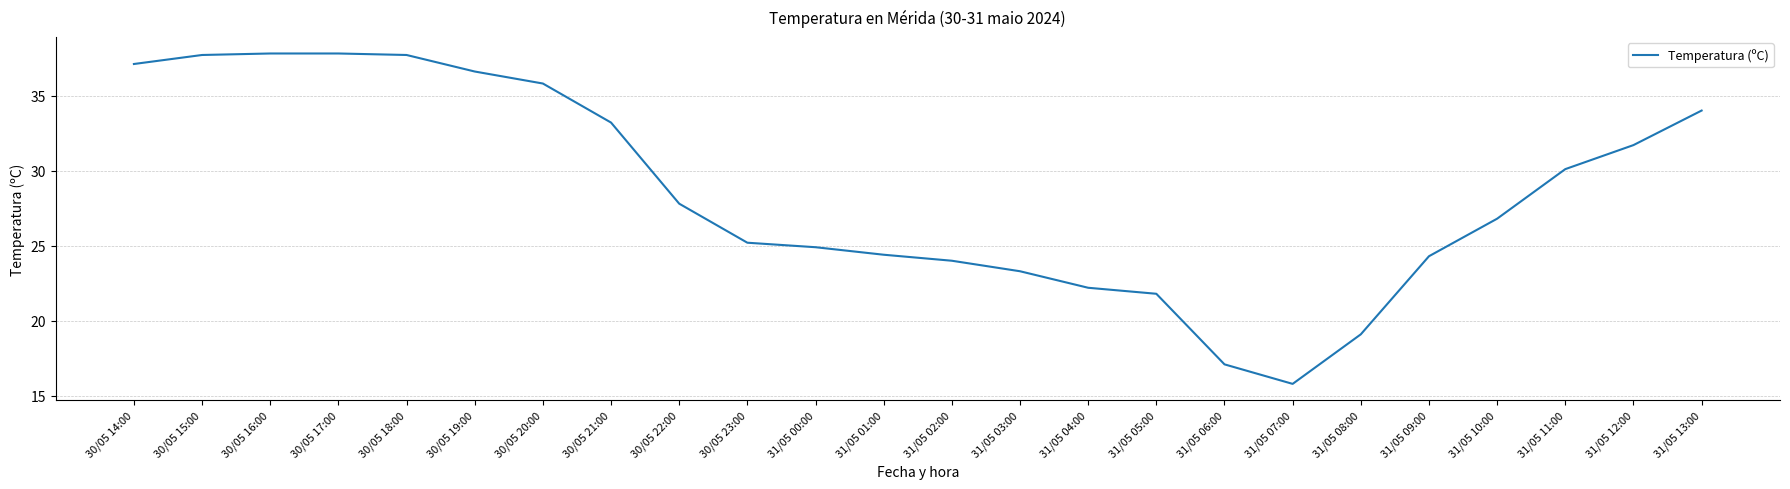

What is the sum of the values at 31/05 10:00 and 31/05 05:00?

48.6